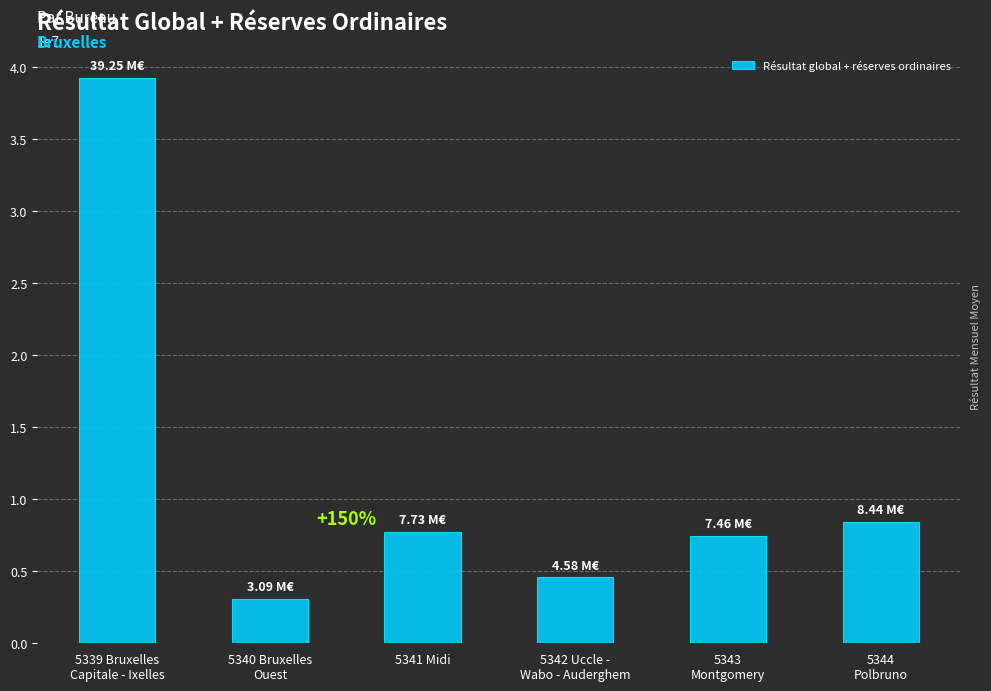

Count the number of values greater than 7730146.

3